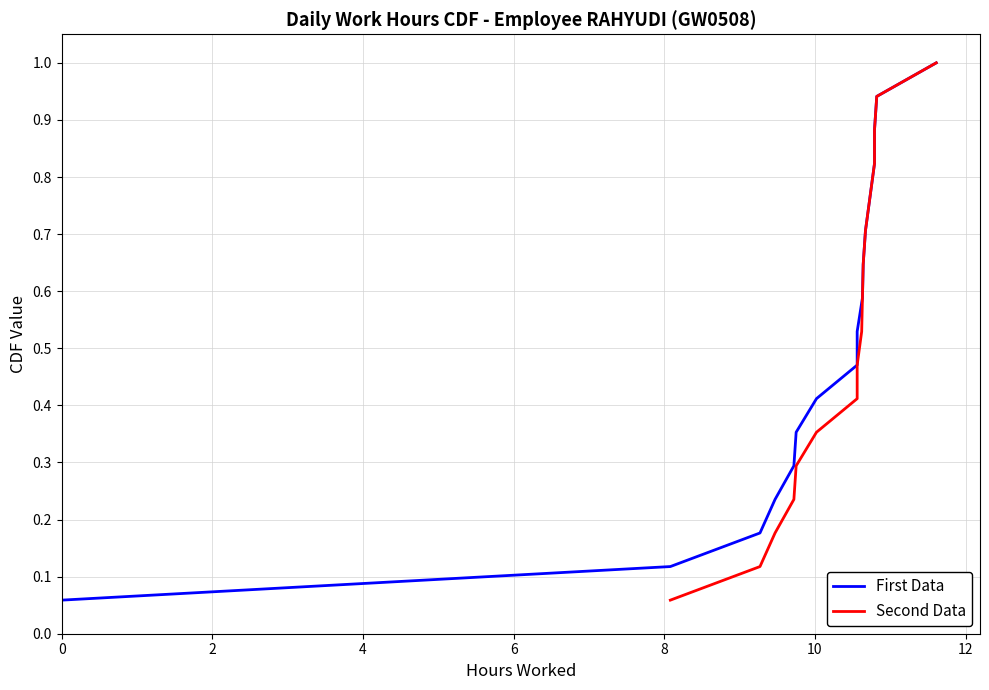

Rank the series at 10 from highest to lowest value.

First Data, Second Data